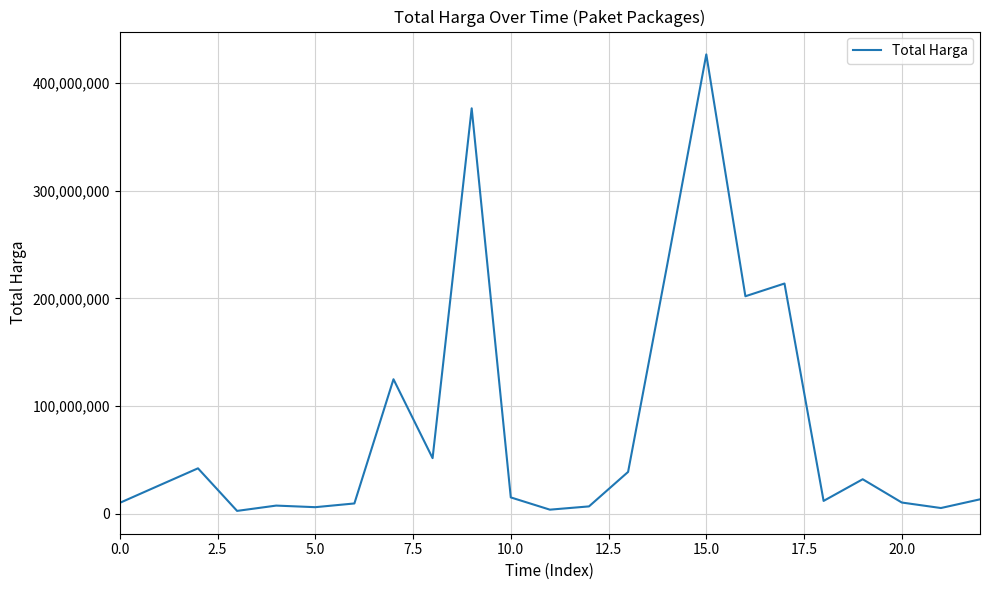

What is the difference between the maximum and minimum values?

424100040